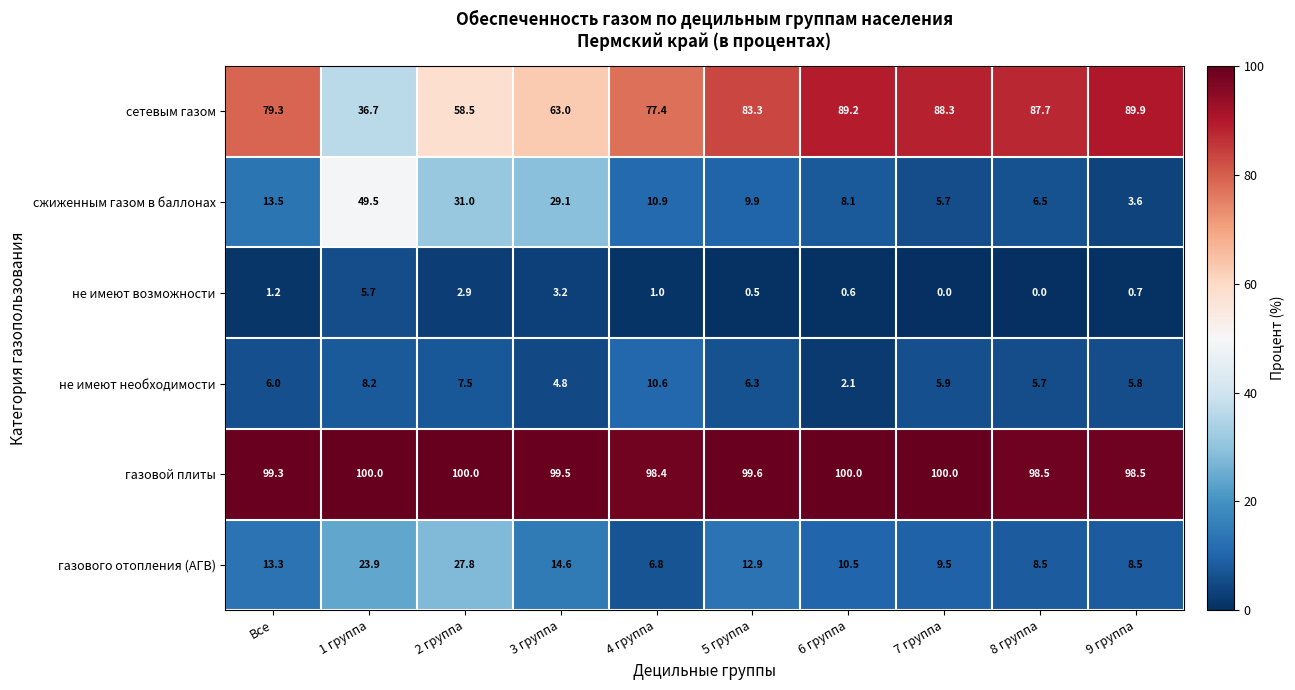

The сетевым газом series shows 27.3 at Все. True or false?

False